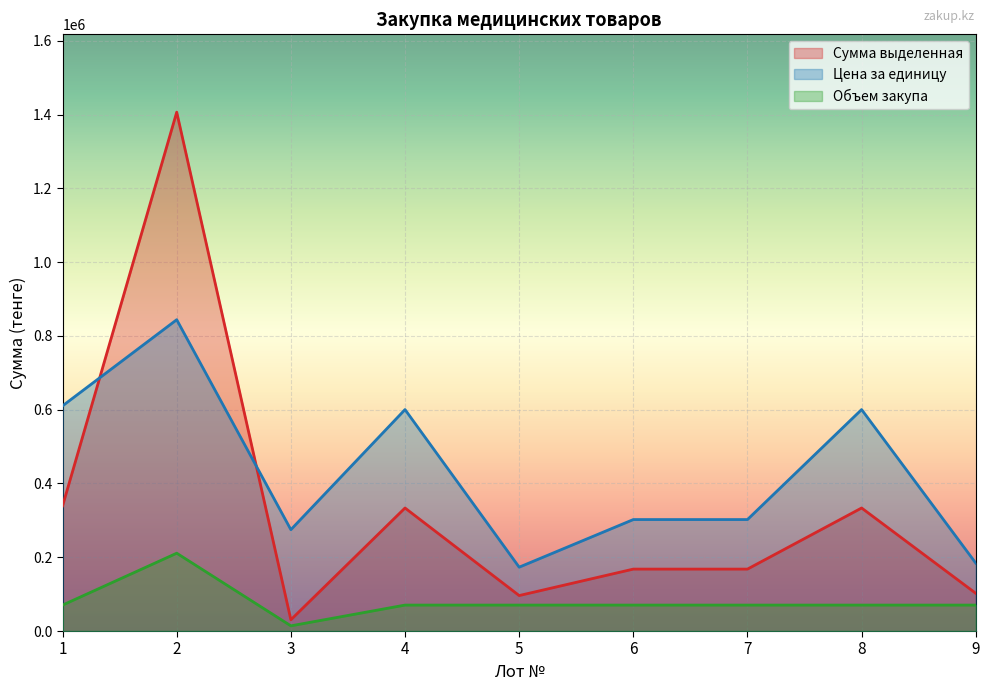

Which series changed the most between 3 and 7?

Сумма выделенная